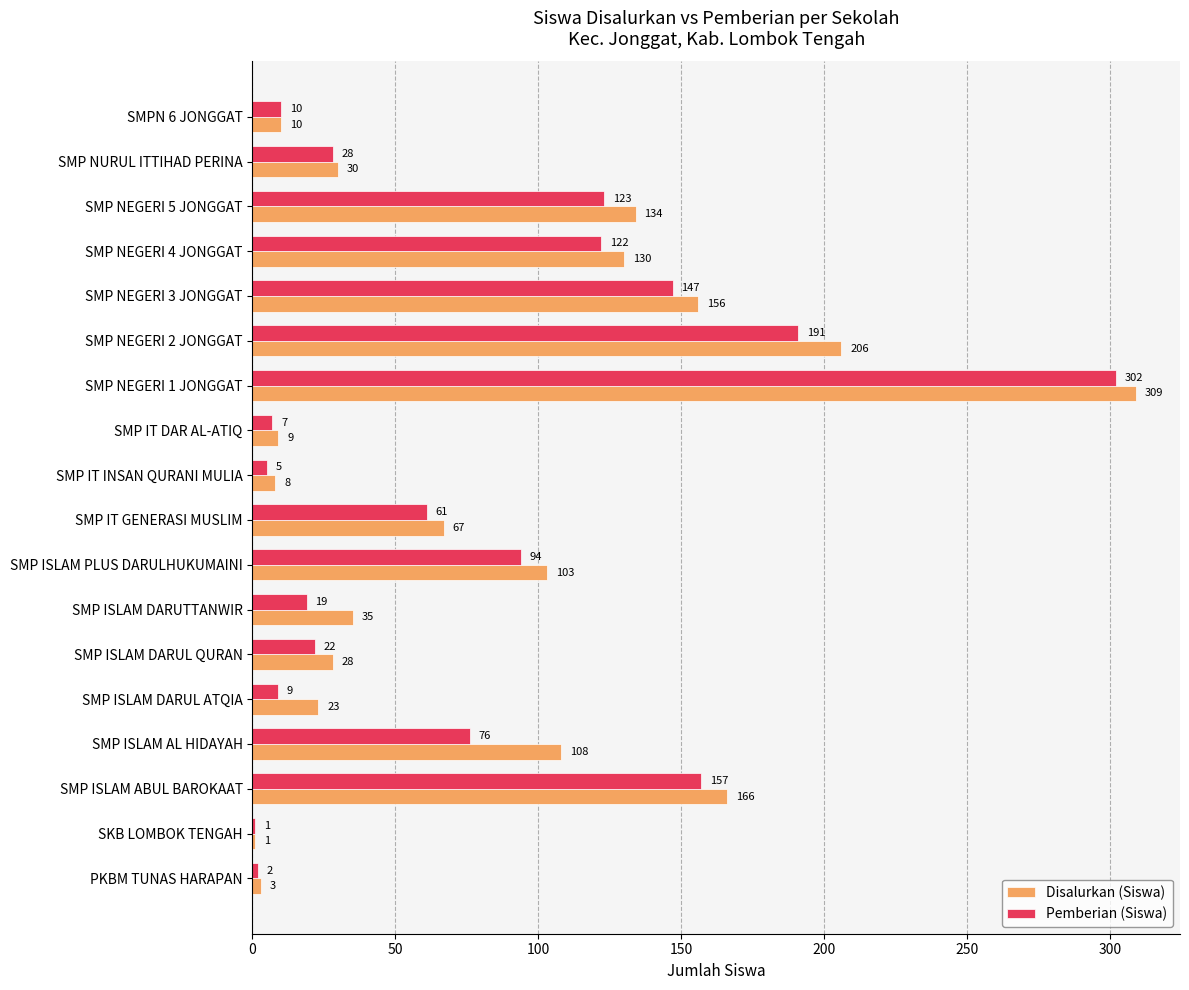

Which series has the widest spread of values?

Disalurkan (Siswa)